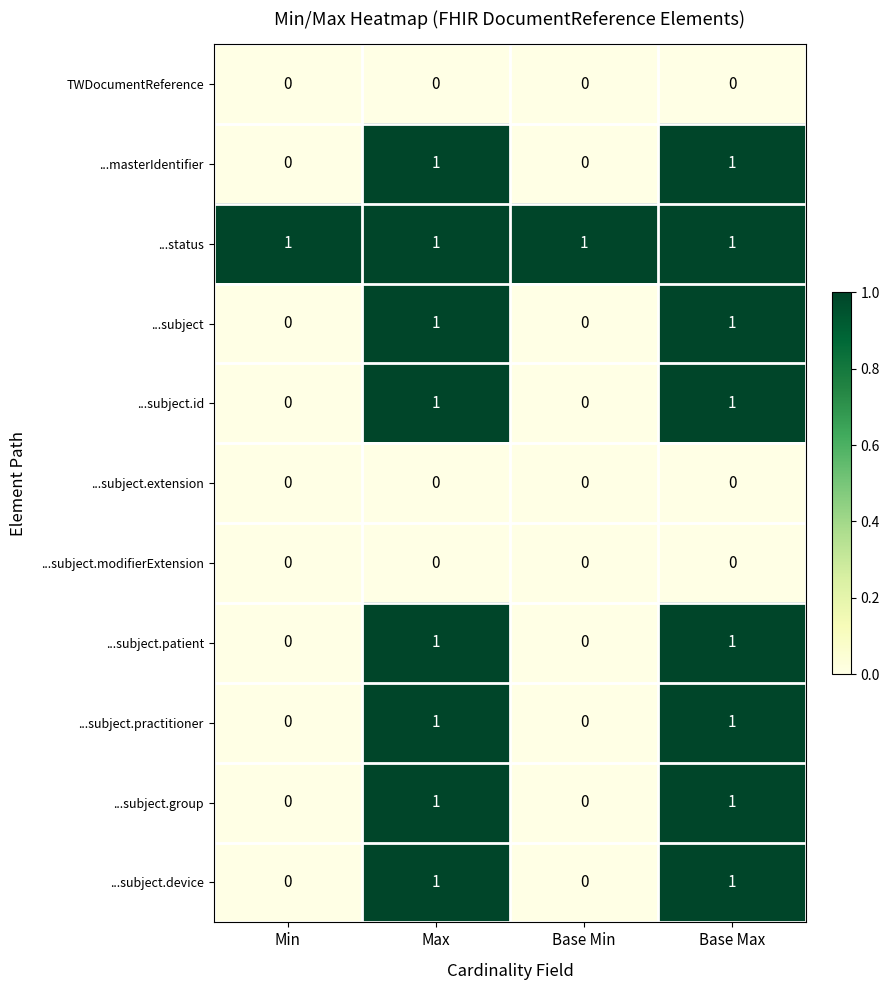

How many ...masterIdentifier values are between 0 and 1?

4